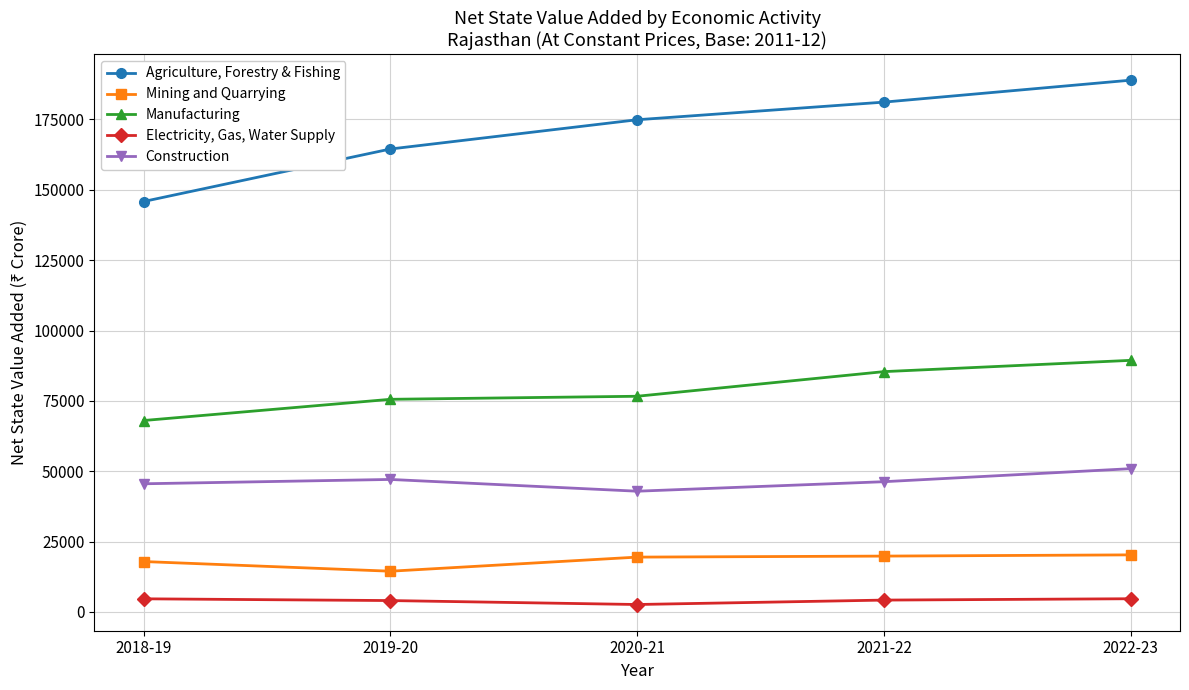

What is the maximum value for Mining and Quarrying?

20279